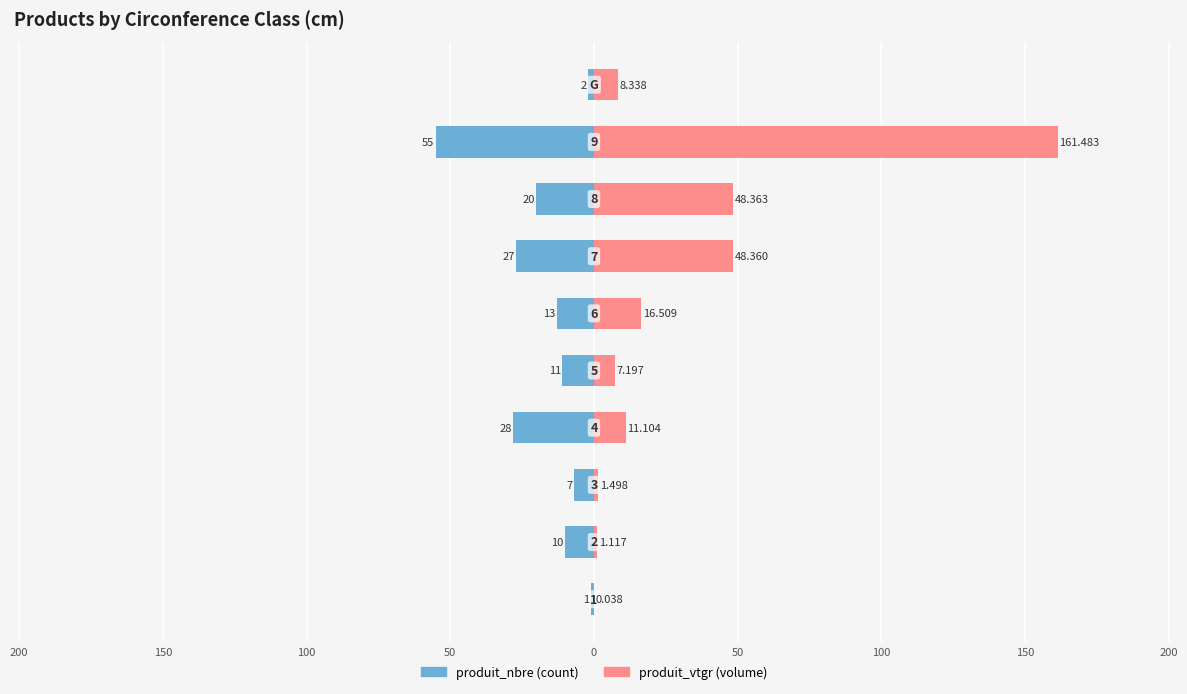

What is the difference between the second highest and second lowest values in the produit_vtgr series?

47.2